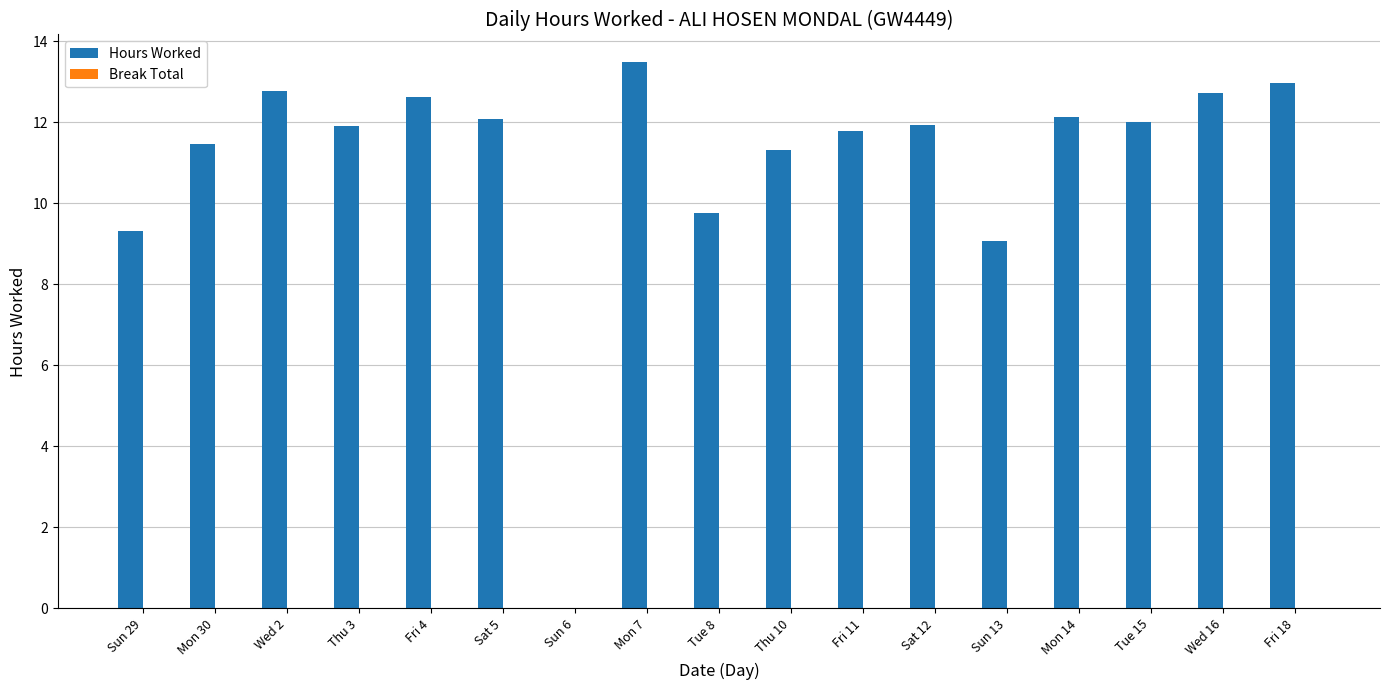

Which category has the highest value across all series?

Mon 7